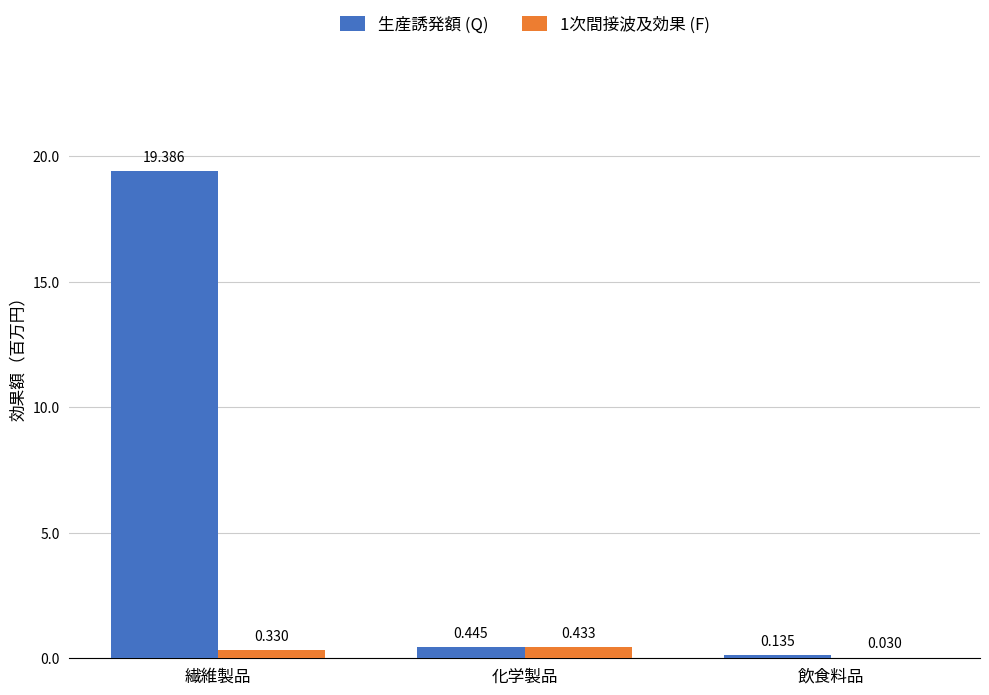

Which series has the largest total across all categories?

生産誘発額 (Q)